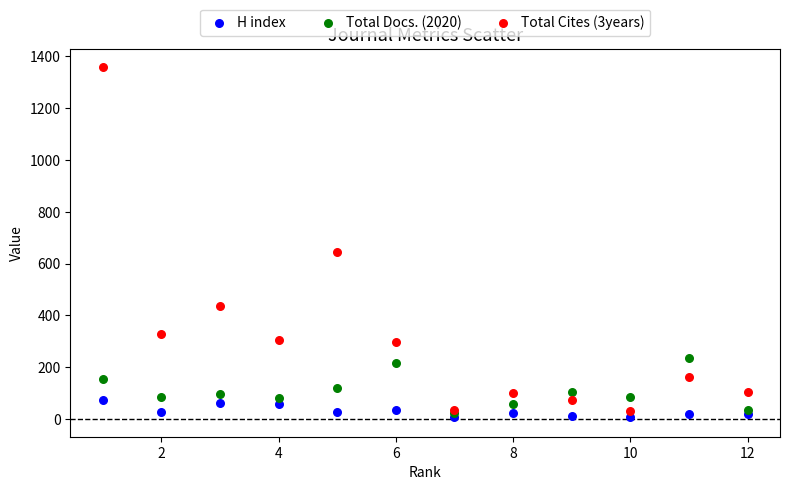

Which series reaches the minimum Y coordinate?

H index